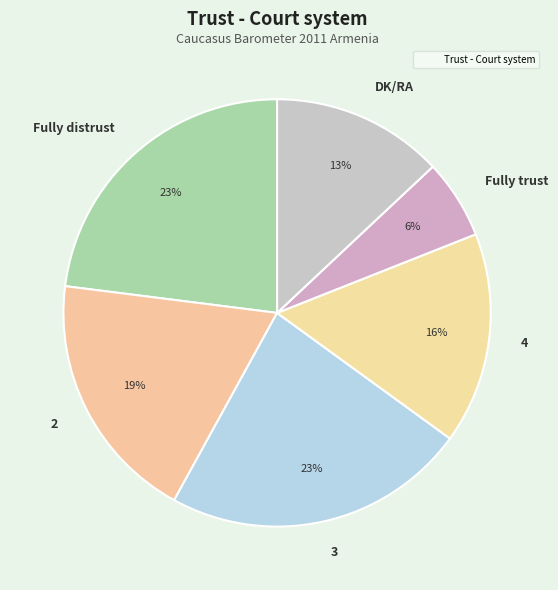

To the nearest percent, what is the difference between the largest and smallest slice percentages?

17%